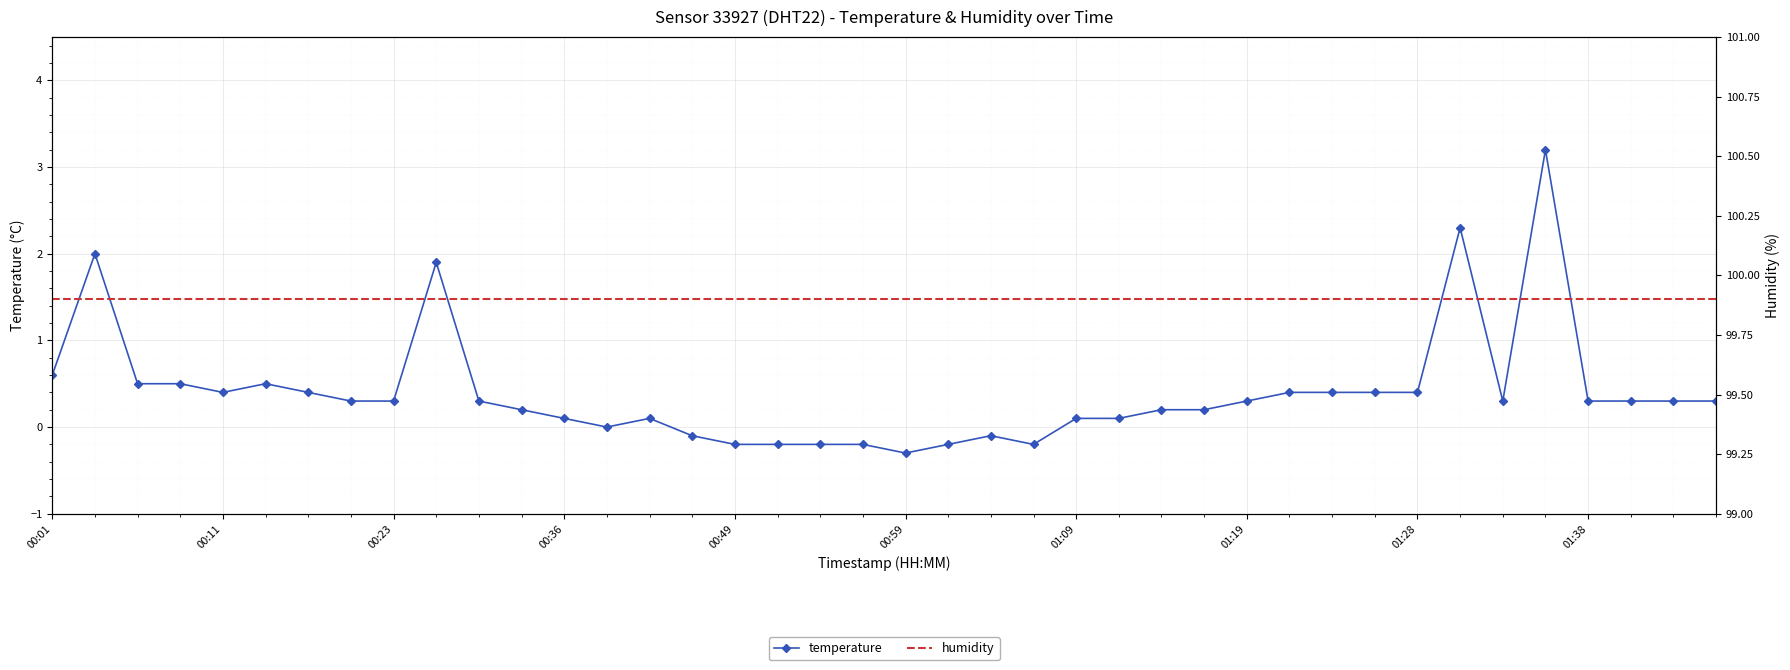

Rank the series at 29 from lowest to highest value.

temperature, humidity